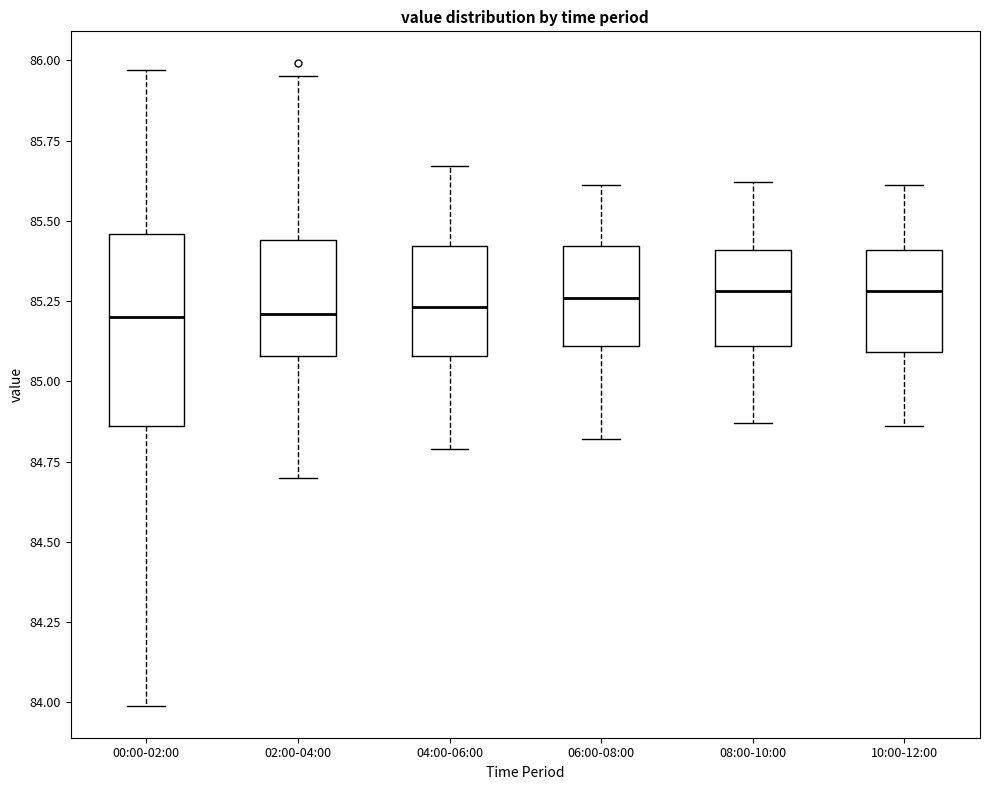

Reading left to right, read every box against the y-axis: the position of its median line, the range the box covers, and the ends of its whiskers. The values are not printed on the chart, so give them approximately, as read against the axis.

00:00-02:00: median 85.20, box 84.85 to 85.45, whiskers 84.00 to 85.95
02:00-04:00: median 85.20, box 85.10 to 85.45, whiskers 84.70 to 85.95
04:00-06:00: median 85.25, box 85.10 to 85.40, whiskers 84.80 to 85.65
06:00-08:00: median 85.25, box 85.10 to 85.40, whiskers 84.80 to 85.60
08:00-10:00: median 85.30, box 85.10 to 85.40, whiskers 84.85 to 85.60
10:00-12:00: median 85.30, box 85.10 to 85.40, whiskers 84.85 to 85.60